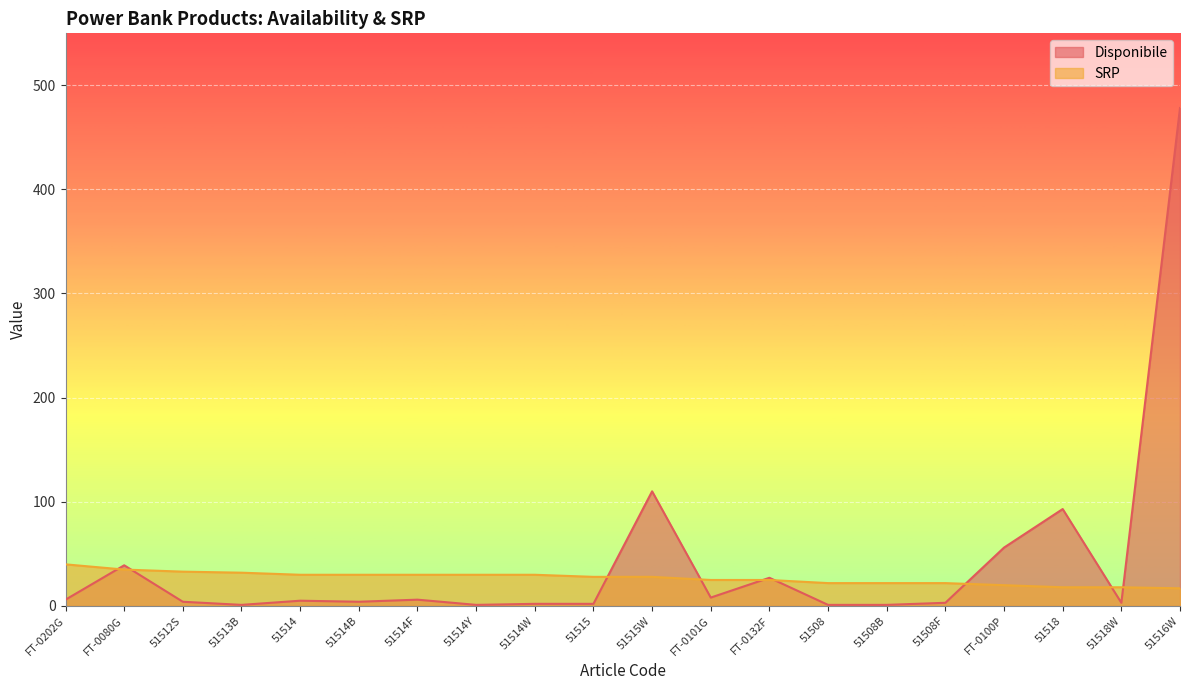

Rank the series by their maximum value, from lowest to highest.

SRP, Disponibile